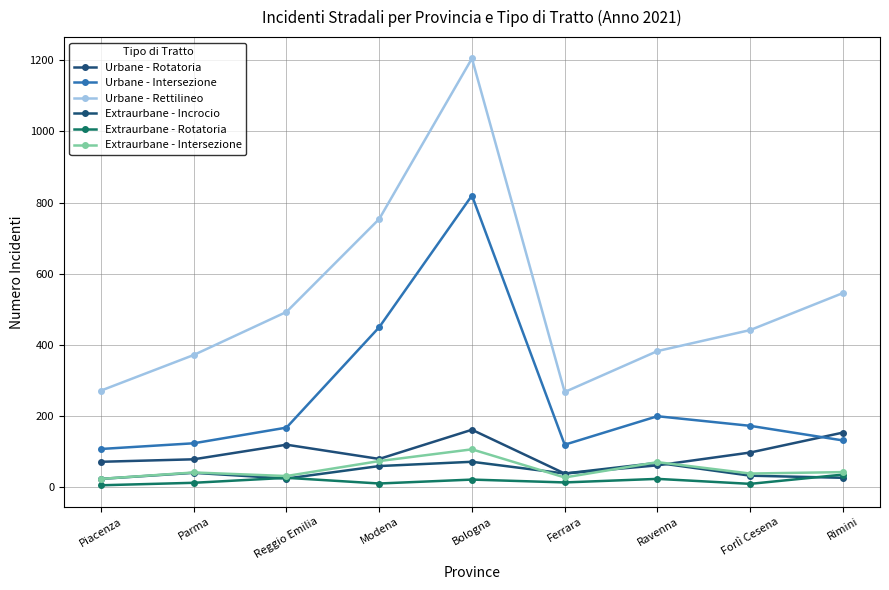

True or false: Urbane - Rettilineo and Urbane - Rotatoria intersect in this chart.

False